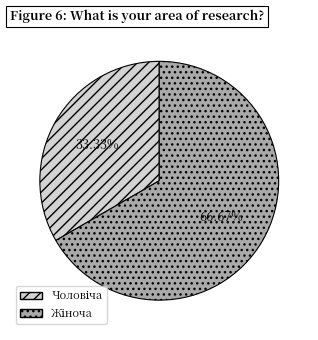

Does any single category account for the majority?

Yes